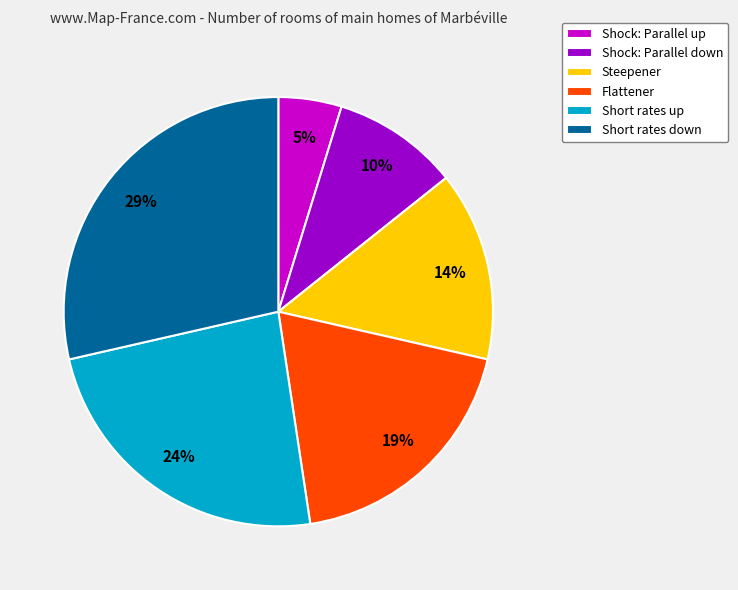

Which slice is the largest?

Short rates down